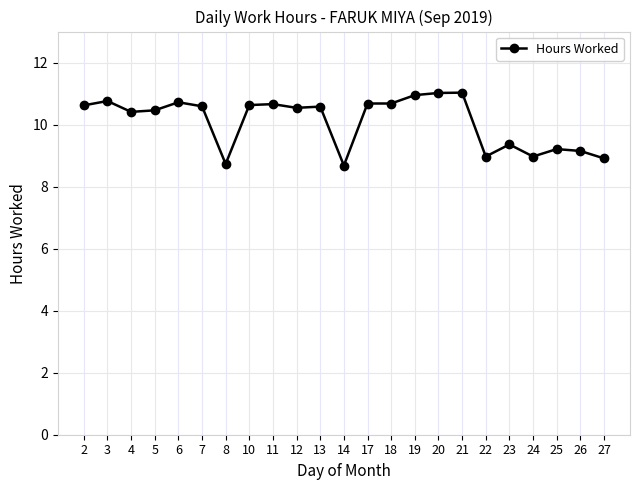

What is the value of the 19th point from the left?

9.4